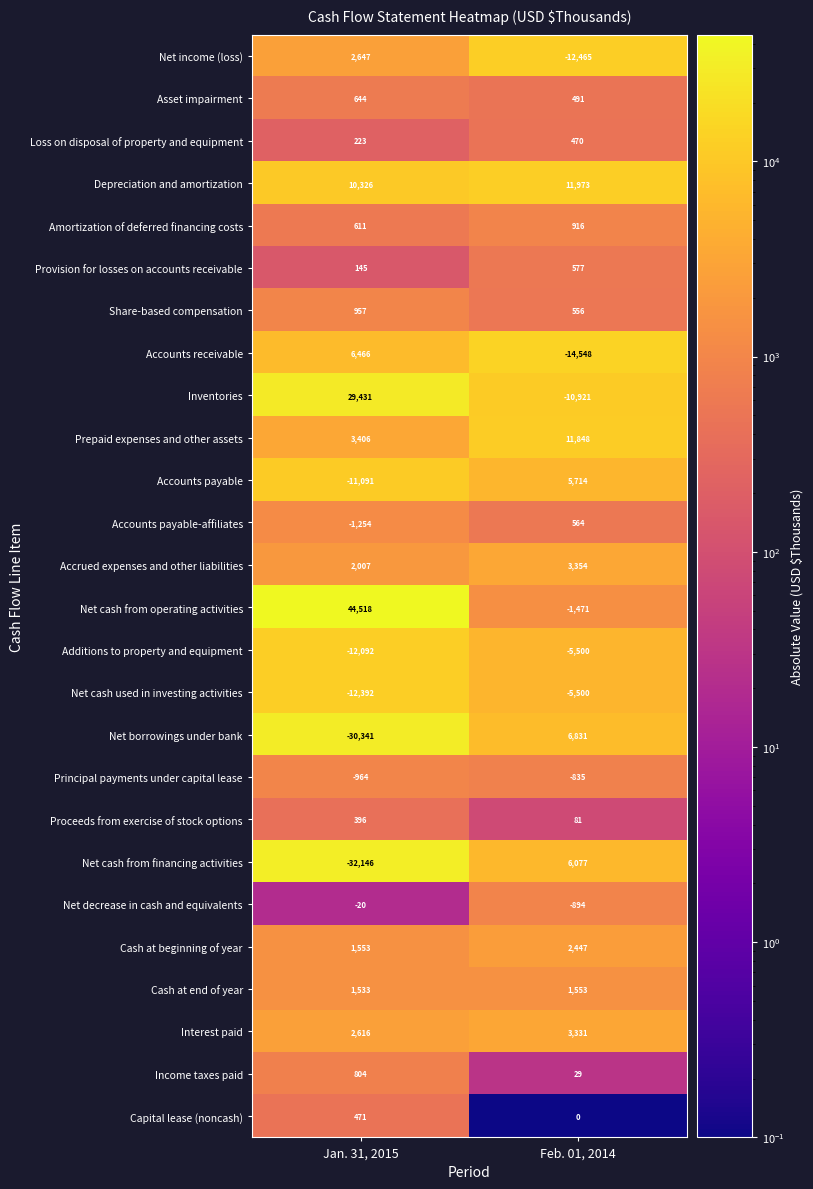

What is the approximate value of Accounts payable at Feb. 01, 2014, to the nearest 100?

5700